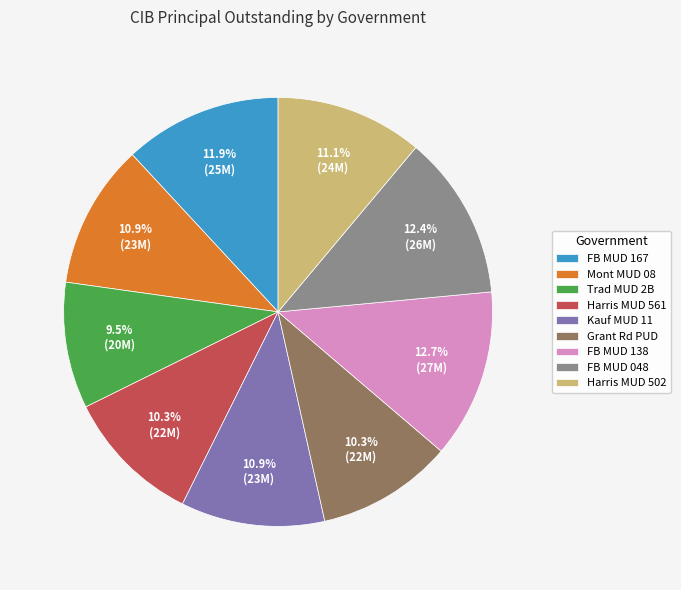

Which has a higher value, Grant Rd PUD or Trad MUD 2B?

Grant Rd PUD